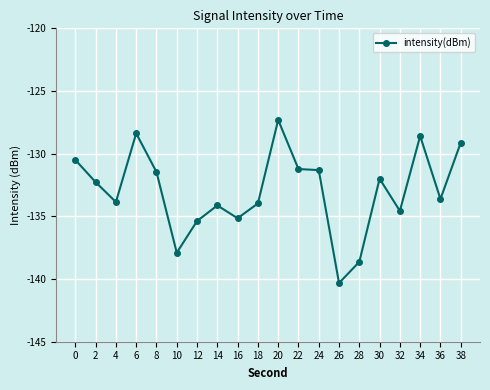

What is the difference between the maximum and minimum values?

13.0